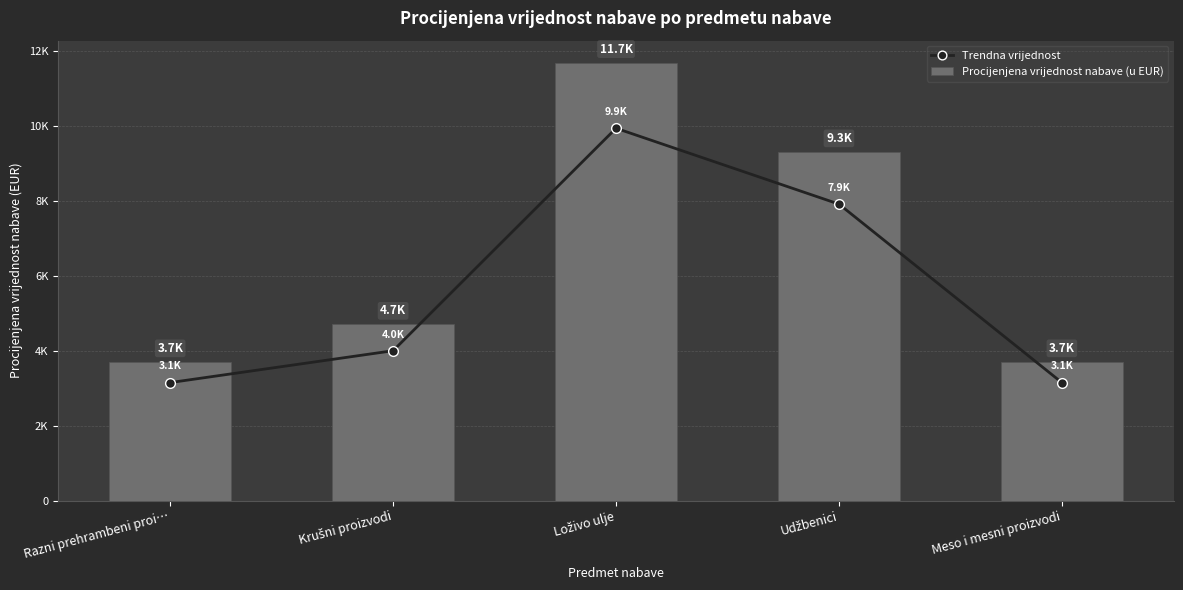

What are all the series names shown in the legend?

Trendna vrijednost, Procijenjena vrijednost nabave (u EUR)